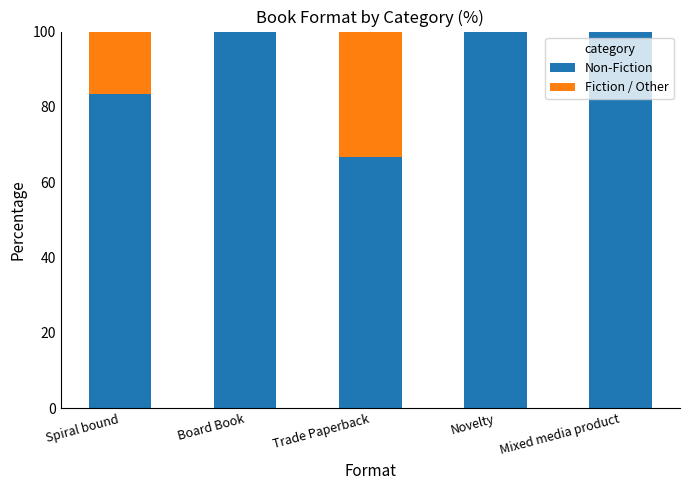

Reading right to left, what are the values for Non-Fiction?

Mixed media product=100.0	Novelty=100.0	Trade Paperback=66.7	Board Book=100.0	Spiral bound=83.3